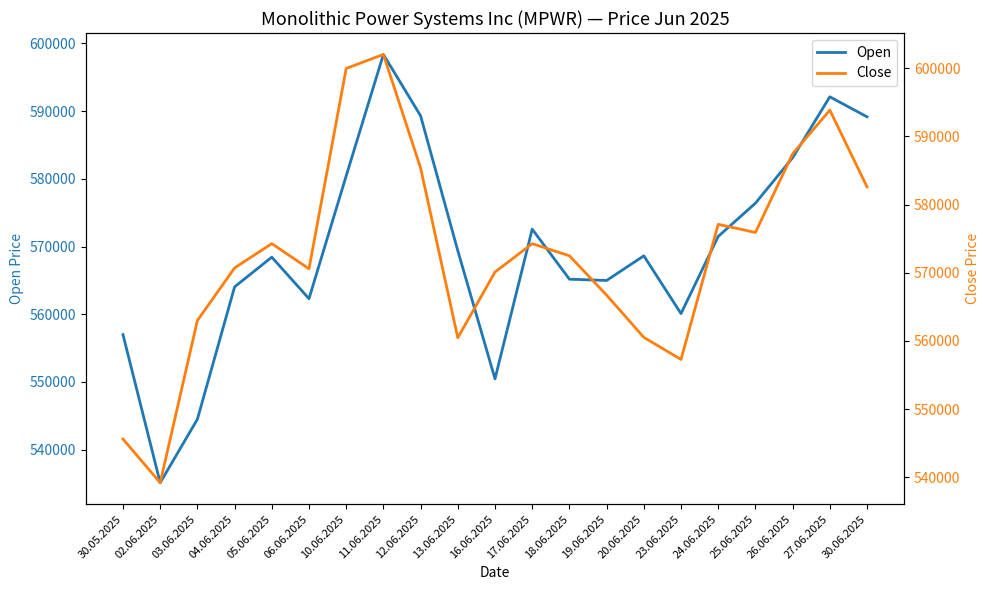

What is the label of the 13th point from the left?

18.06.2025